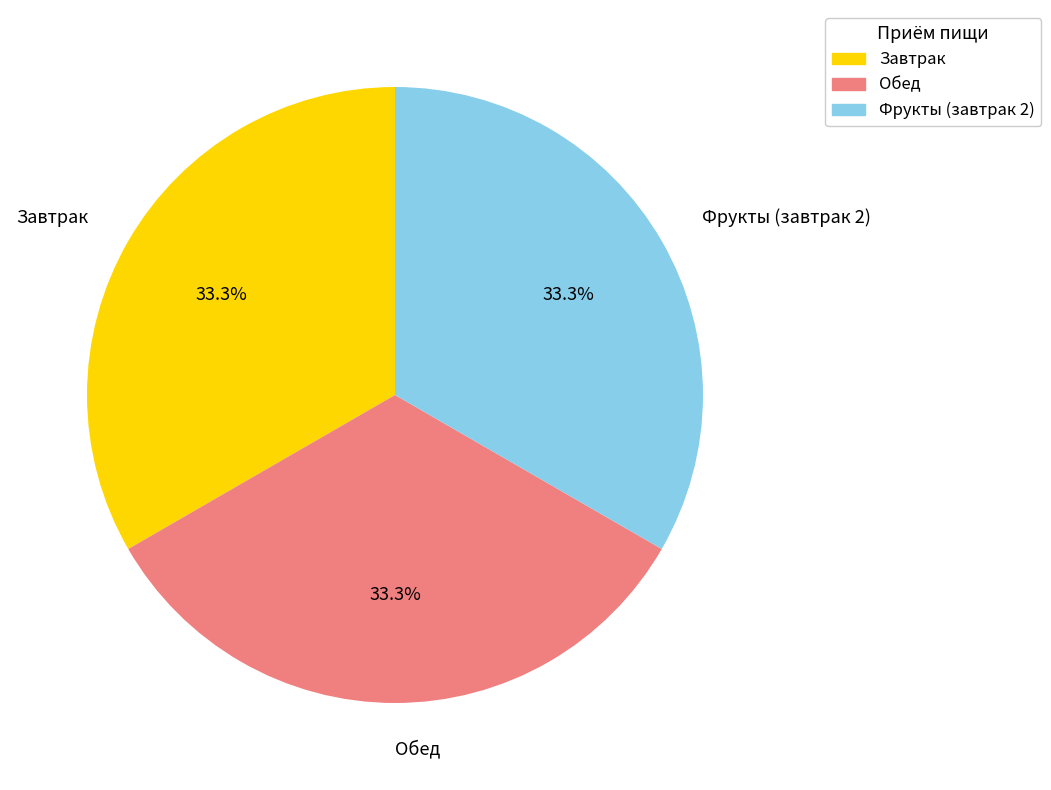

What is the ratio of the value at Фрукты (завтрак 2) to the value at Обед?

1.0